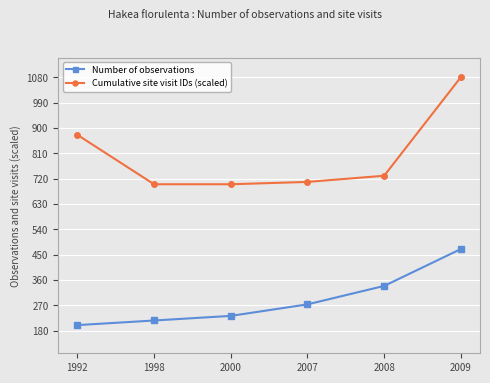

Which series has the widest spread of values?

Cumulative site visit IDs (scaled)